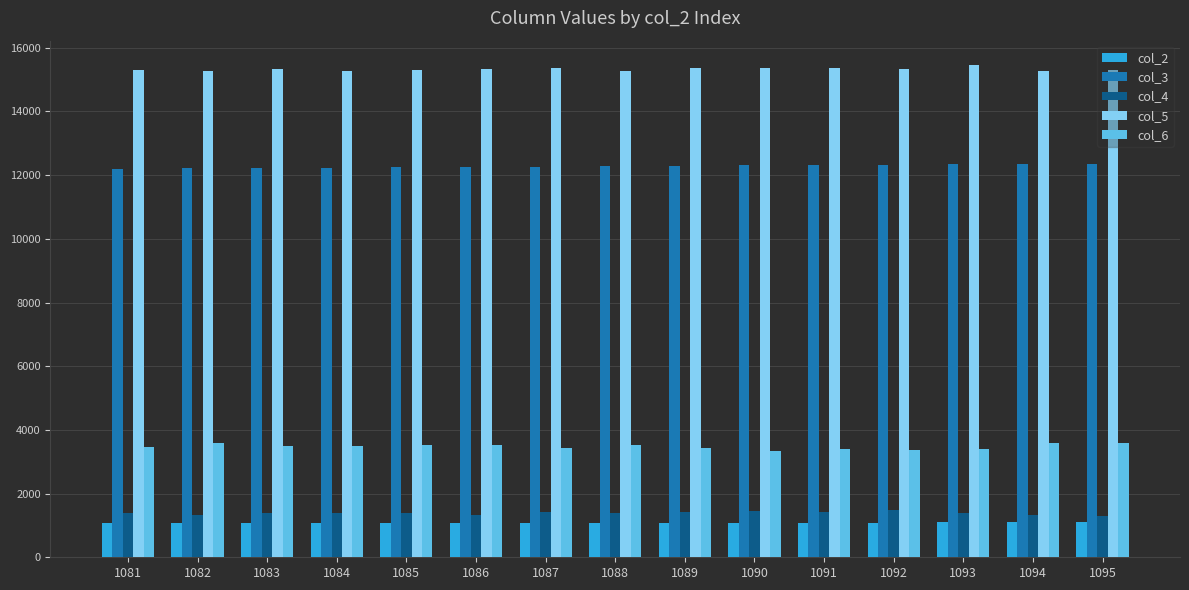

What is the spread (max minus min) of values at 1090?

14266